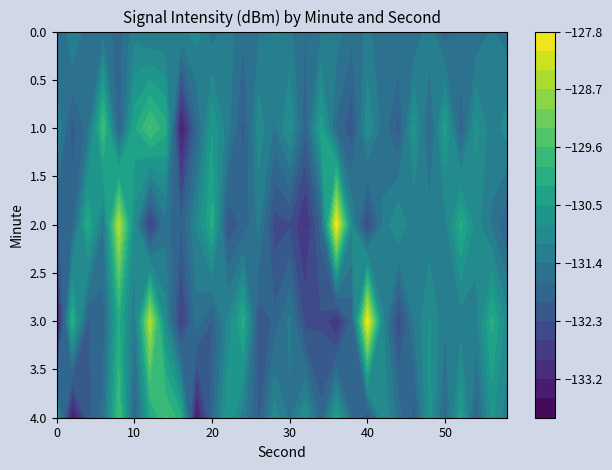

At which category is the sum across all series the highest?

40